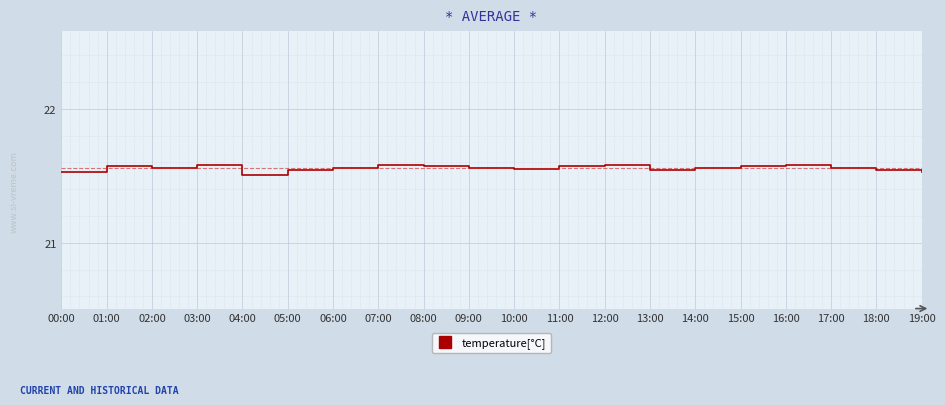

Approximately how many times larger is the value at 08:00 compared to 15:00?

1.0